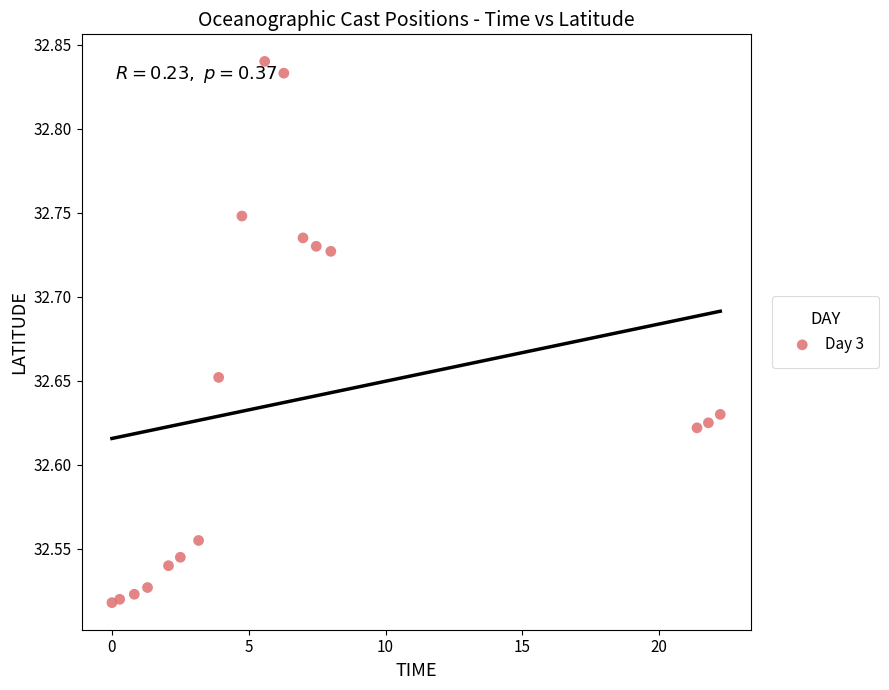

What is the range of X values (max minus min)?

22.2